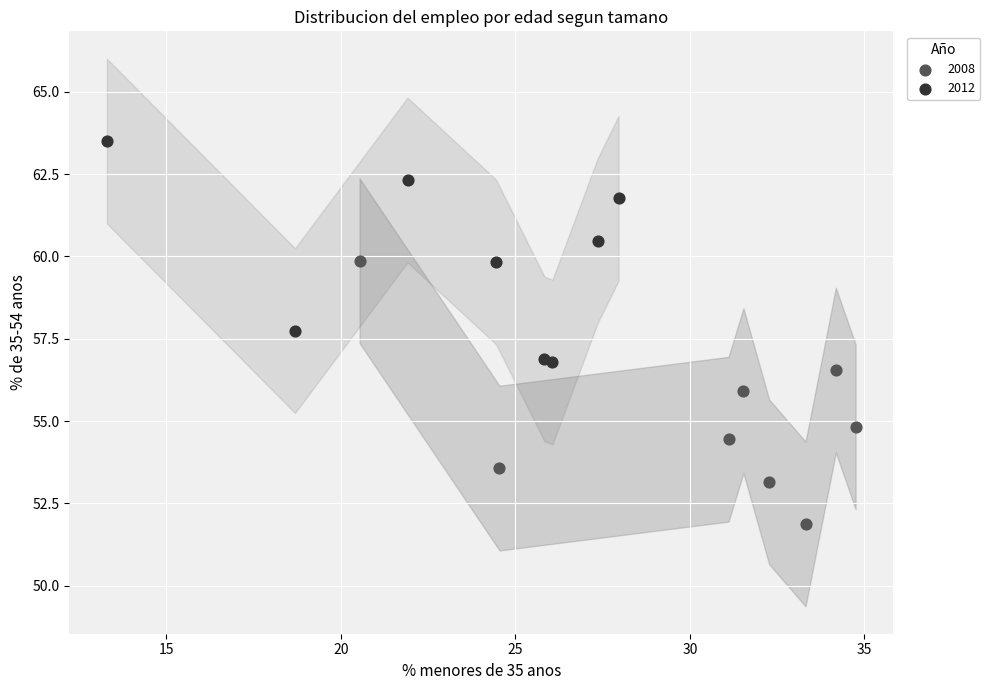

Which series reaches the maximum Y coordinate?

2012